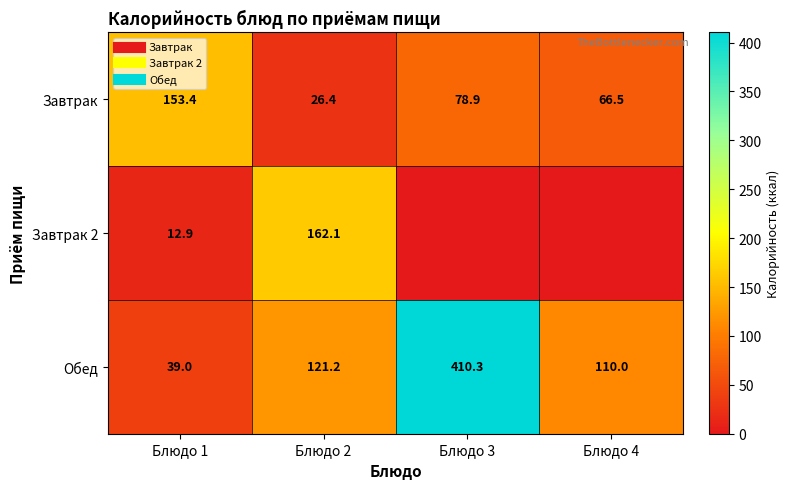

The value of Завтрак at Блюдо 1 is 153.4. True or false?

True